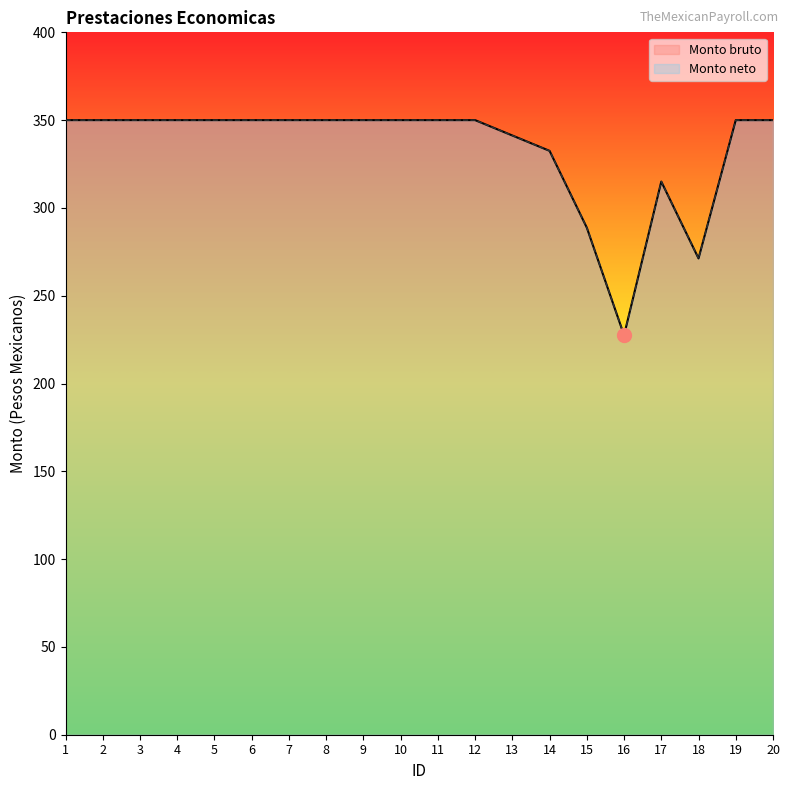

At which category is the sum across all series the highest?

1